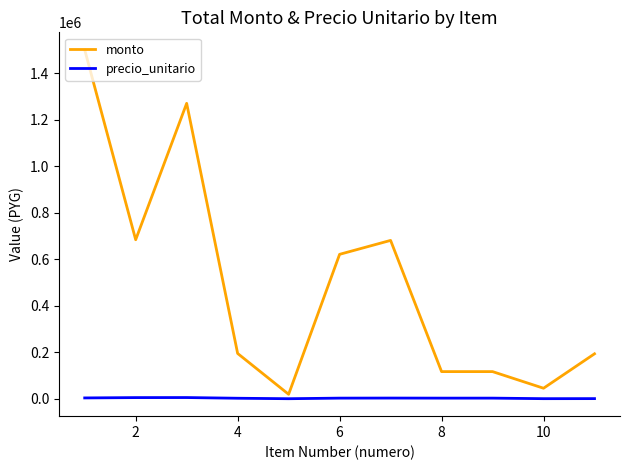

True or false: precio_unitario and monto intersect in this chart.

False